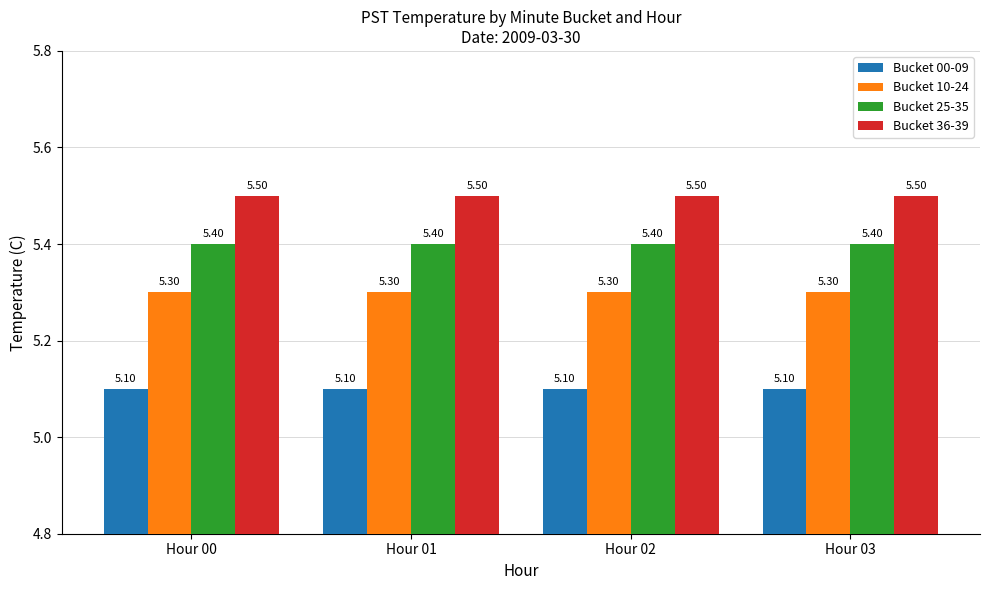

What is the spread (max minus min) of values at Hour 00?

0.4